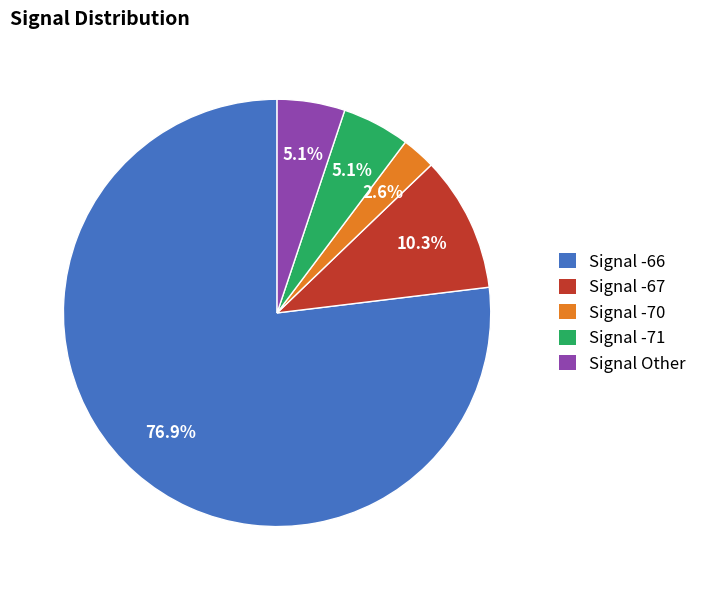

Approximately how many times larger is the value at Signal Other compared to Signal -67?

0.5